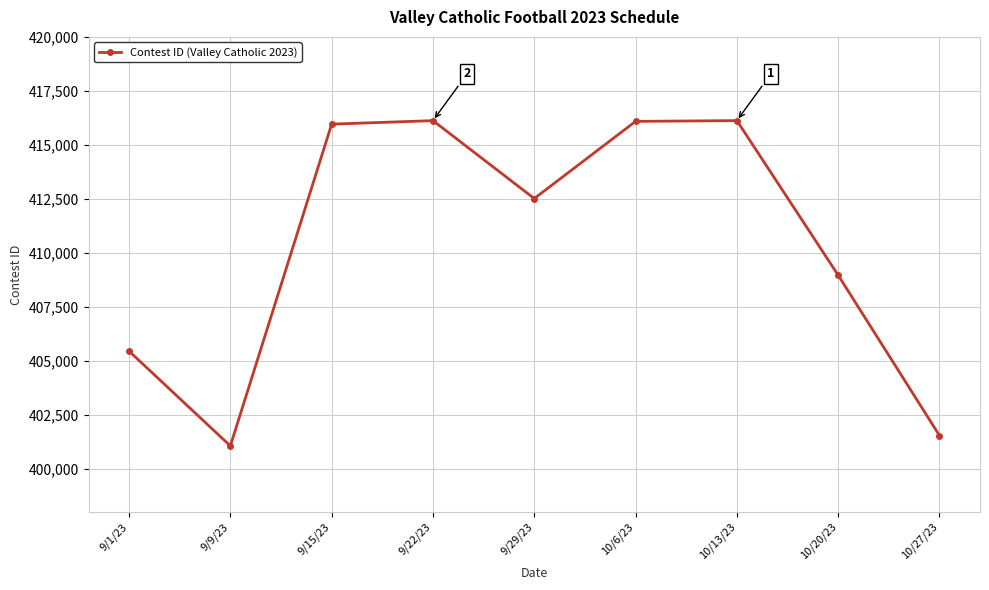

At which label is the value closest to 408590?

10/20/23